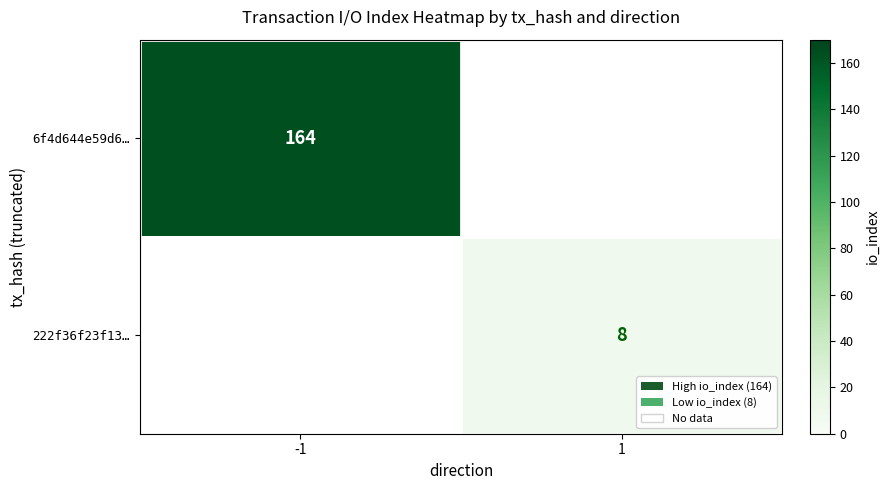

Is the value of 6f4d644e59d6… at -1 greater than the value of 222f36f23f13… at 1?

Yes